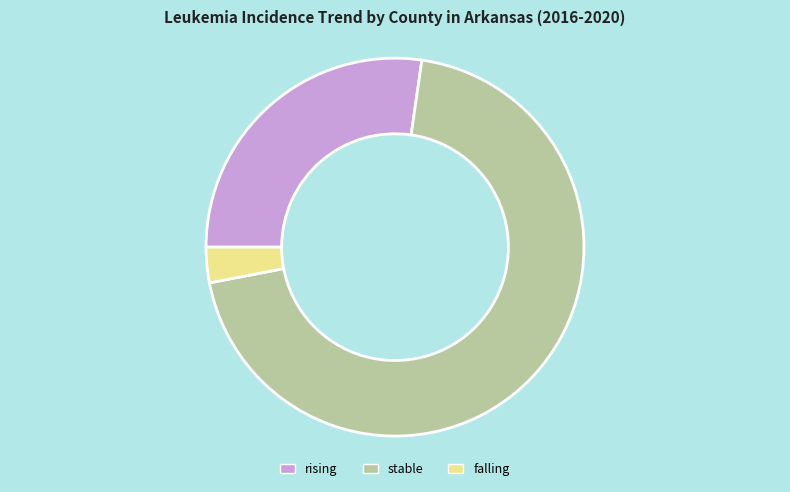

Which has a higher value, stable or falling?

stable